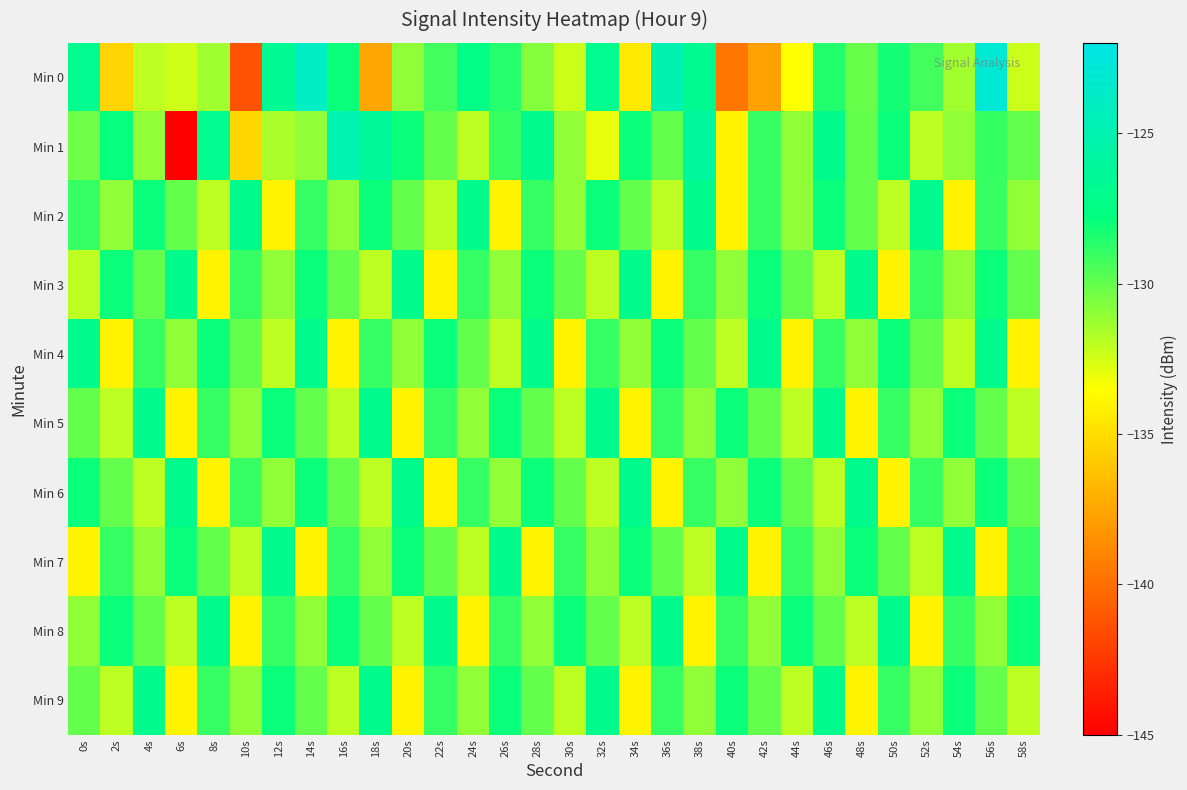

Reading left to right, extract all data points from this chart.

Min 0: 0s=-126.9	2s=-135.4	4s=-132.0	6s=-132.4	8s=-131.4	10s=-141.3	12s=-126.7	14s=-123.9	16s=-128.0	18s=-137.4	20s=-131.0	22s=-129.3	24s=-127.4	26s=-128.6	28s=-130.7	30s=-132.3	32s=-126.9	34s=-134.5	36s=-124.9	38s=-126.8	40s=-139.6	42s=-137.7	44s=-133.5	46s=-128.5	48s=-130.1	50s=-128.2	52s=-129.3	54s=-131.4	56s=-123.0	58s=-132.3
Min 1: 0s=-130.3	2s=-127.9	4s=-131.0	6s=-145.1	8s=-126.9	10s=-135.3	12s=-131.6	14s=-131.0	16s=-125.1	18s=-126.2	20s=-128.0	22s=-130.0	24s=-132.0	26s=-129.0	28s=-127.0	30s=-131.0	32s=-133.0	34s=-128.0	36s=-130.0	38s=-126.0	40s=-134.0	42s=-129.0	44s=-131.0	46s=-127.0	48s=-130.0	50s=-128.0	52s=-132.0	54s=-131.0	56s=-129.0	58s=-130.0
Min 2: 0s=-129.0	2s=-131.0	4s=-128.0	6s=-130.0	8s=-132.0	10s=-127.0	12s=-134.0	14s=-129.0	16s=-131.0	18s=-128.0	20s=-130.0	22s=-132.0	24s=-127.0	26s=-134.0	28s=-129.0	30s=-131.0	32s=-128.0	34s=-130.0	36s=-132.0	38s=-127.0	40s=-134.0	42s=-129.0	44s=-131.0	46s=-128.0	48s=-130.0	50s=-132.0	52s=-127.0	54s=-134.0	56s=-129.0	58s=-131.0
Min 3: 0s=-132.0	2s=-128.0	4s=-130.0	6s=-127.0	8s=-134.0	10s=-129.0	12s=-131.0	14s=-128.0	16s=-130.0	18s=-132.0	20s=-127.0	22s=-134.0	24s=-129.0	26s=-131.0	28s=-128.0	30s=-130.0	32s=-132.0	34s=-127.0	36s=-134.0	38s=-129.0	40s=-131.0	42s=-128.0	44s=-130.0	46s=-132.0	48s=-127.0	50s=-134.0	52s=-129.0	54s=-131.0	56s=-128.0	58s=-130.0
Min 4: 0s=-127.0	2s=-134.0	4s=-129.0	6s=-131.0	8s=-128.0	10s=-130.0	12s=-132.0	14s=-127.0	16s=-134.0	18s=-129.0	20s=-131.0	22s=-128.0	24s=-130.0	26s=-132.0	28s=-127.0	30s=-134.0	32s=-129.0	34s=-131.0	36s=-128.0	38s=-130.0	40s=-132.0	42s=-127.0	44s=-134.0	46s=-129.0	48s=-131.0	50s=-128.0	52s=-130.0	54s=-132.0	56s=-127.0	58s=-134.0
Min 5: 0s=-130.0	2s=-132.0	4s=-127.0	6s=-134.0	8s=-129.0	10s=-131.0	12s=-128.0	14s=-130.0	16s=-132.0	18s=-127.0	20s=-134.0	22s=-129.0	24s=-131.0	26s=-128.0	28s=-130.0	30s=-132.0	32s=-127.0	34s=-134.0	36s=-129.0	38s=-131.0	40s=-128.0	42s=-130.0	44s=-132.0	46s=-127.0	48s=-134.0	50s=-129.0	52s=-131.0	54s=-128.0	56s=-130.0	58s=-132.0
Min 6: 0s=-128.0	2s=-130.0	4s=-132.0	6s=-127.0	8s=-134.0	10s=-129.0	12s=-131.0	14s=-128.0	16s=-130.0	18s=-132.0	20s=-127.0	22s=-134.0	24s=-129.0	26s=-131.0	28s=-128.0	30s=-130.0	32s=-132.0	34s=-127.0	36s=-134.0	38s=-129.0	40s=-131.0	42s=-128.0	44s=-130.0	46s=-132.0	48s=-127.0	50s=-134.0	52s=-129.0	54s=-131.0	56s=-128.0	58s=-130.0
Min 7: 0s=-134.0	2s=-129.0	4s=-131.0	6s=-128.0	8s=-130.0	10s=-132.0	12s=-127.0	14s=-134.0	16s=-129.0	18s=-131.0	20s=-128.0	22s=-130.0	24s=-132.0	26s=-127.0	28s=-134.0	30s=-129.0	32s=-131.0	34s=-128.0	36s=-130.0	38s=-132.0	40s=-127.0	42s=-134.0	44s=-129.0	46s=-131.0	48s=-128.0	50s=-130.0	52s=-132.0	54s=-127.0	56s=-134.0	58s=-129.0
Min 8: 0s=-131.0	2s=-128.0	4s=-130.0	6s=-132.0	8s=-127.0	10s=-134.0	12s=-129.0	14s=-131.0	16s=-128.0	18s=-130.0	20s=-132.0	22s=-127.0	24s=-134.0	26s=-129.0	28s=-131.0	30s=-128.0	32s=-130.0	34s=-132.0	36s=-127.0	38s=-134.0	40s=-129.0	42s=-131.0	44s=-128.0	46s=-130.0	48s=-132.0	50s=-127.0	52s=-134.0	54s=-129.0	56s=-131.0	58s=-128.0
Min 9: 0s=-130.0	2s=-132.0	4s=-127.0	6s=-134.0	8s=-129.0	10s=-131.0	12s=-128.0	14s=-130.0	16s=-132.0	18s=-127.0	20s=-134.0	22s=-129.0	24s=-131.0	26s=-128.0	28s=-130.0	30s=-132.0	32s=-127.0	34s=-134.0	36s=-129.0	38s=-131.0	40s=-128.0	42s=-130.0	44s=-132.0	46s=-127.0	48s=-134.0	50s=-129.0	52s=-131.0	54s=-128.0	56s=-130.0	58s=-132.0